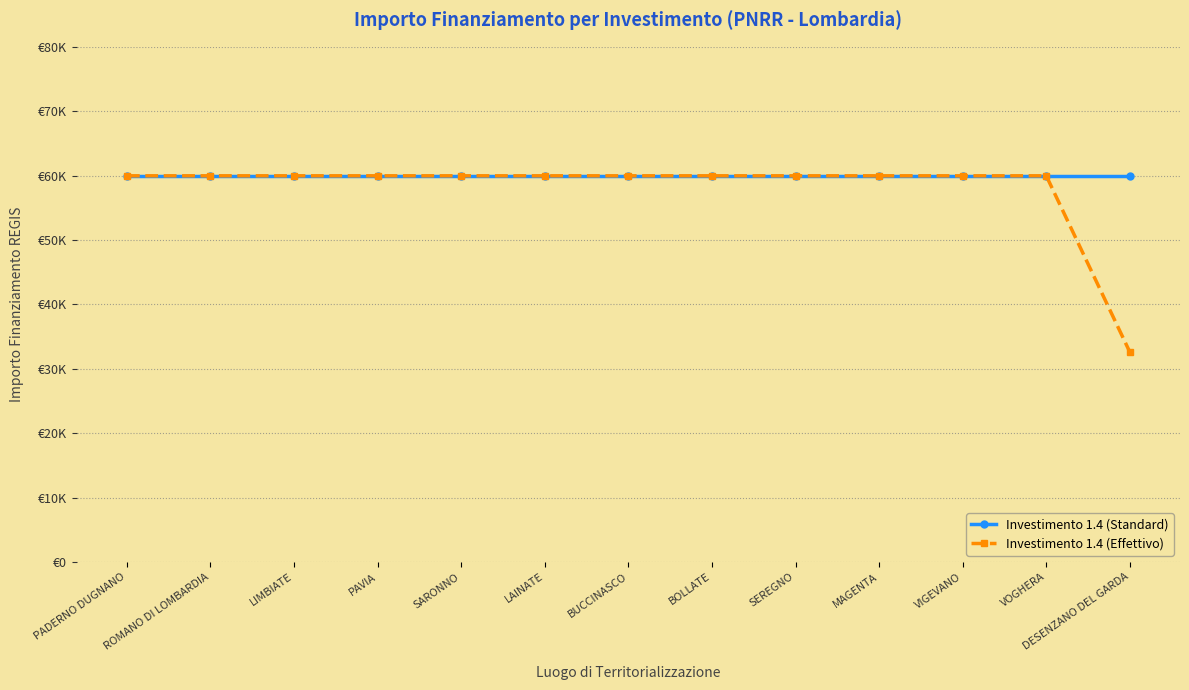

The value of Investimento 1.4 (Standard) at ROMANO DI LOMBARDIA is 14521. True or false?

False